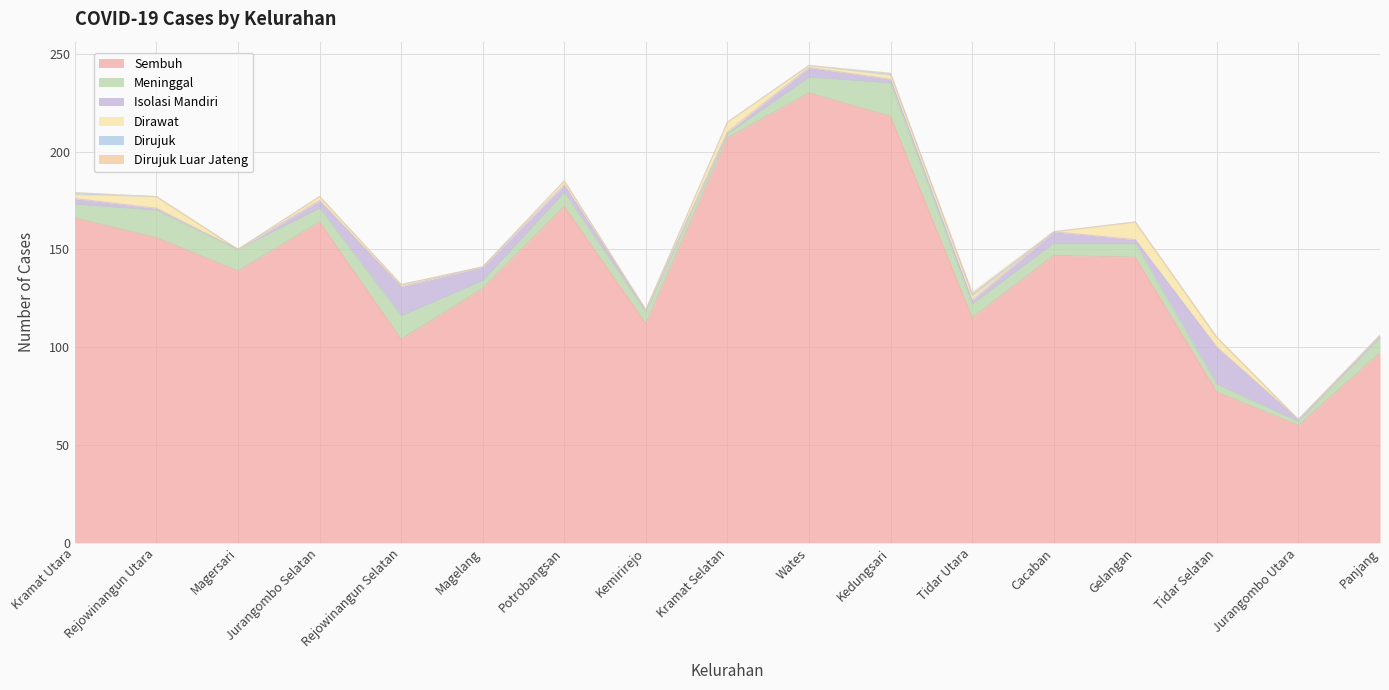

What is the difference between the second highest and minimum values in the Dirujuk series?

1